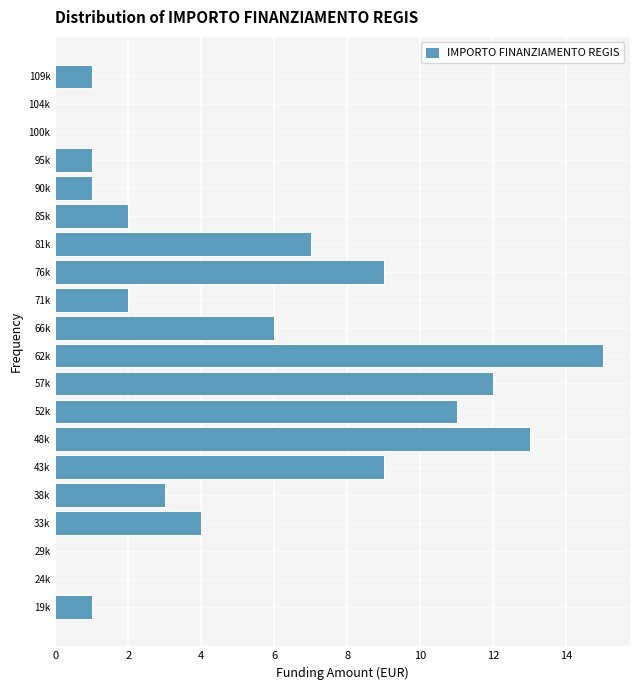

Reading bottom to top, what are all the values shown in this chart?

19k=1	24k=0	29k=0	33k=4	38k=3	43k=9	48k=13	52k=11	57k=12	62k=15	66k=6	71k=2	76k=9	81k=7	85k=2	90k=1	95k=1	100k=0	104k=0	109k=1